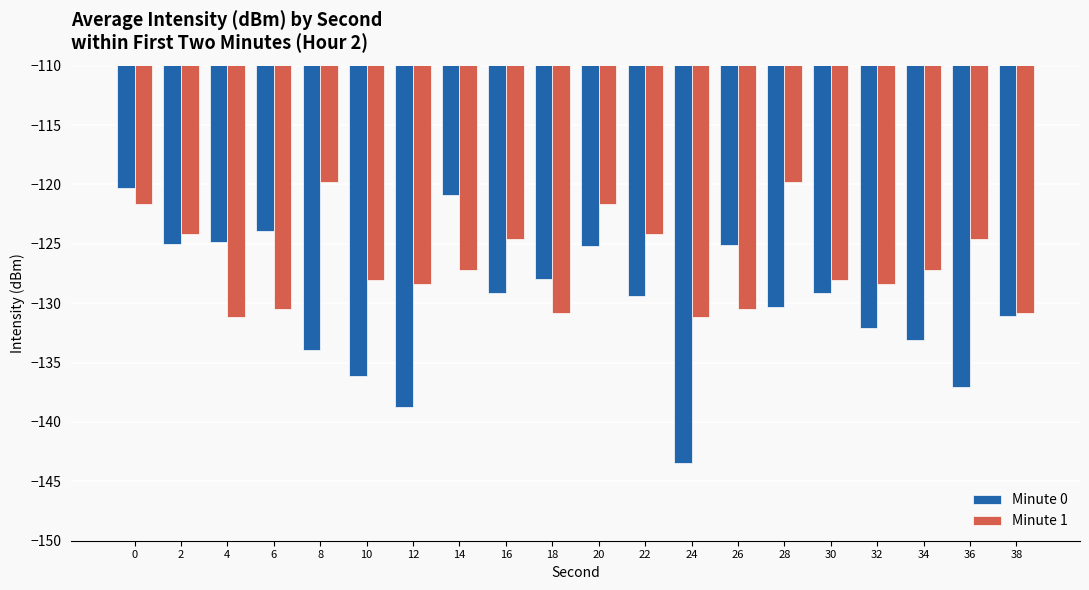

Rank the series at 22 from highest to lowest value.

Minute 1, Minute 0